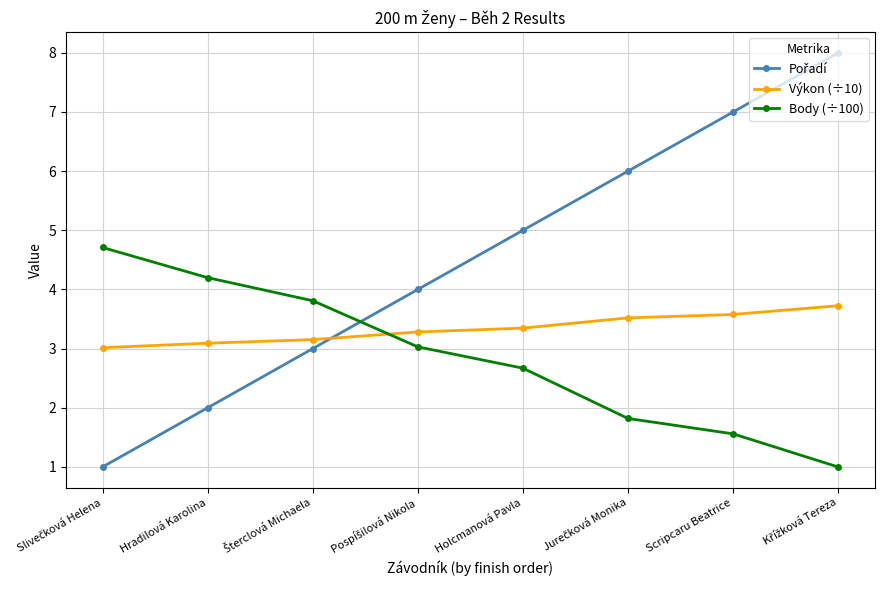

The value of Body (÷100) at Holcmanová Pavla is 2.7. True or false?

True